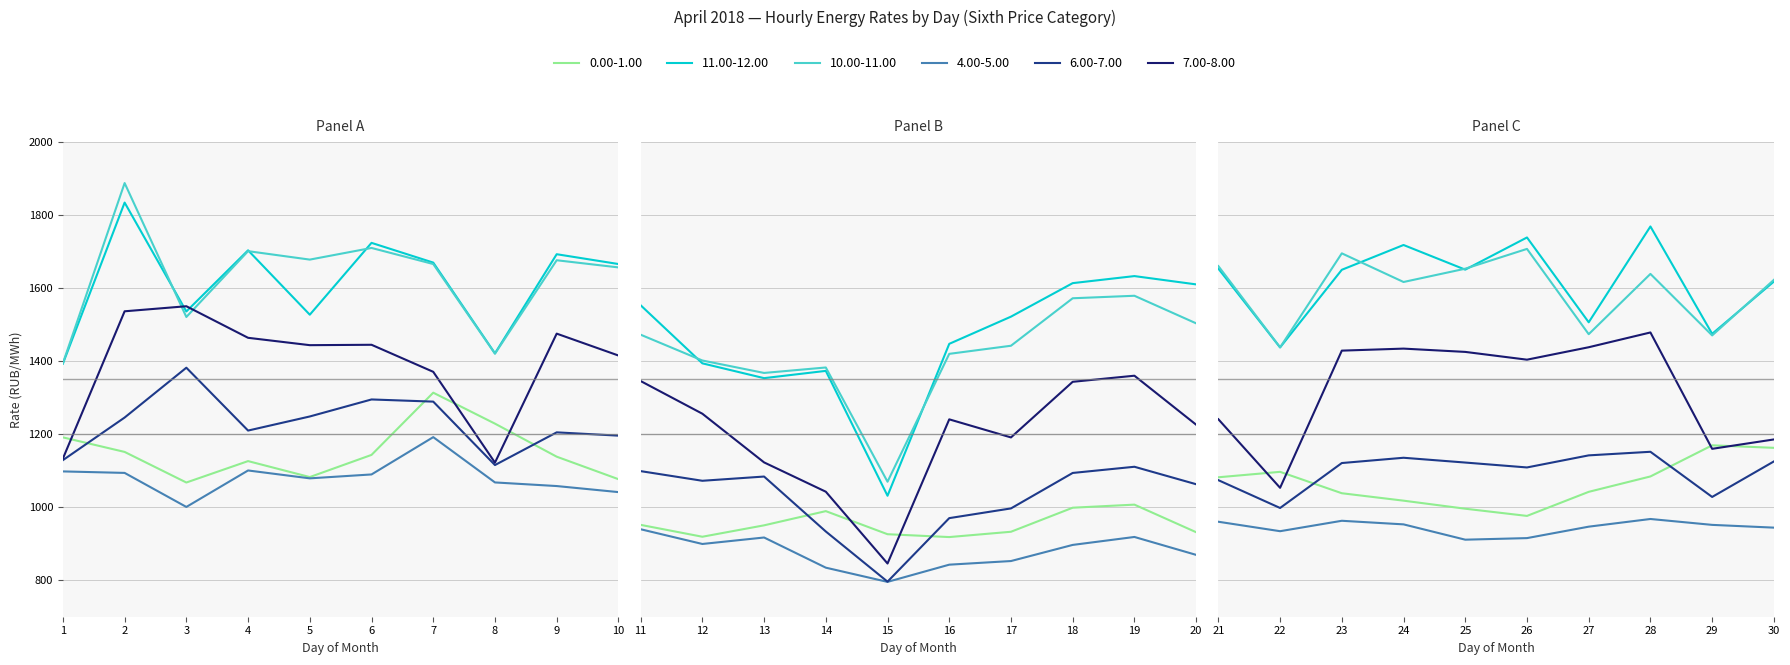

Rank the categories by 11.00-12.00 value from lowest to highest.

15, 13, 14, 1, 12, 8, 22, 16, 29, 27, 17, 5, 3, 11, 20, 18, 30, 19, 23, 25, 21, 10, 7, 9, 4, 24, 6, 26, 28, 2